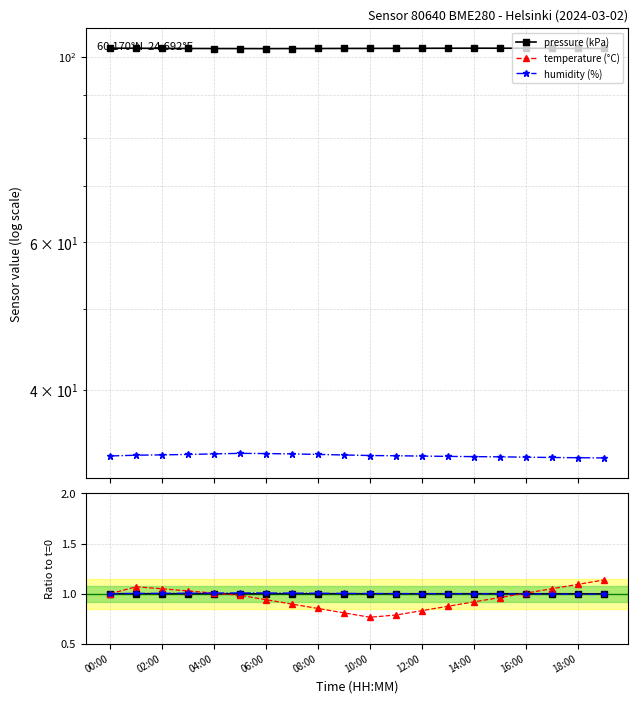

True or false: humidity (%) has more than 0 interior local peaks.

True